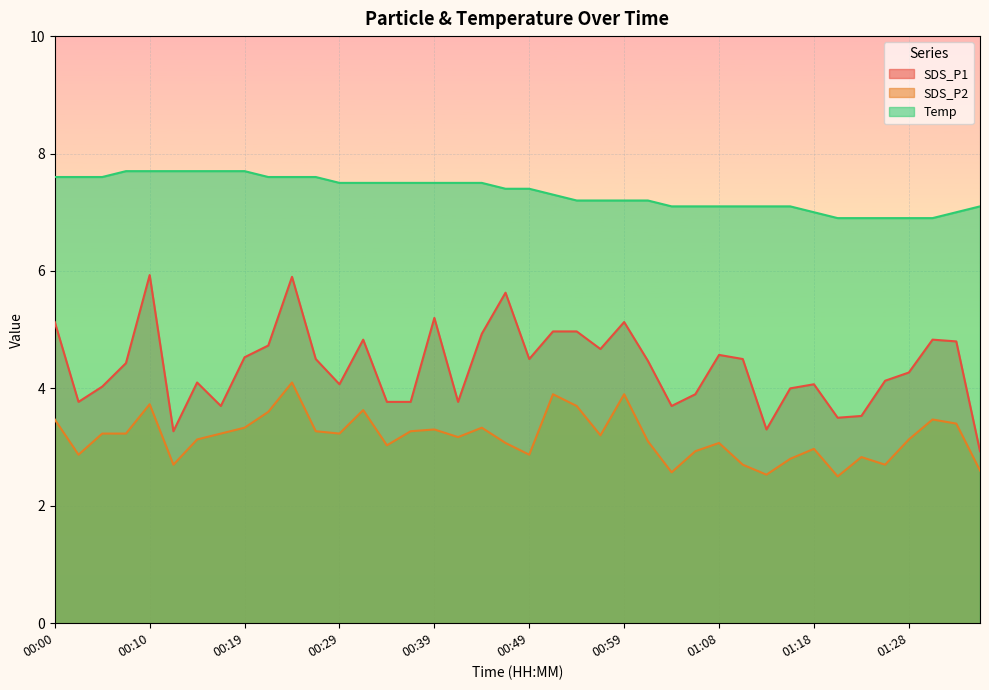

What position from the right is 01:11?

11